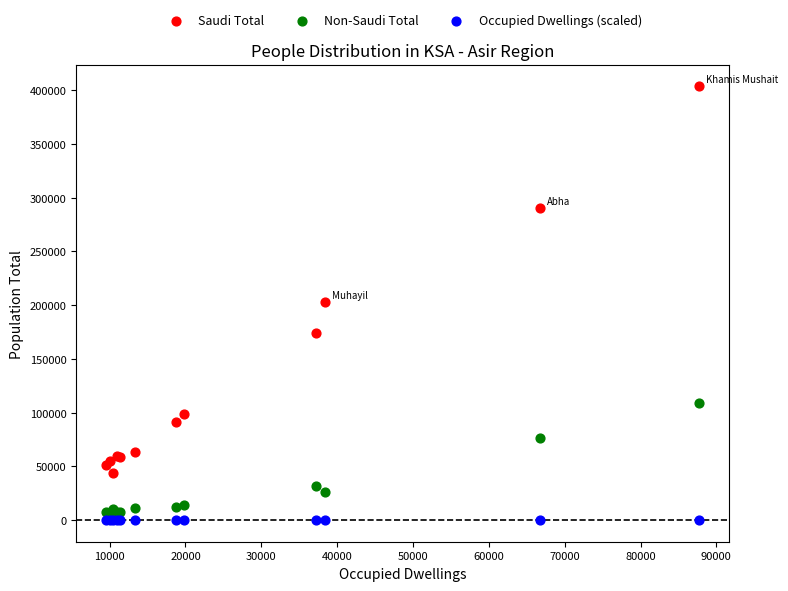

In the Saudi Total series, what Y value is closest to 223416?

202516